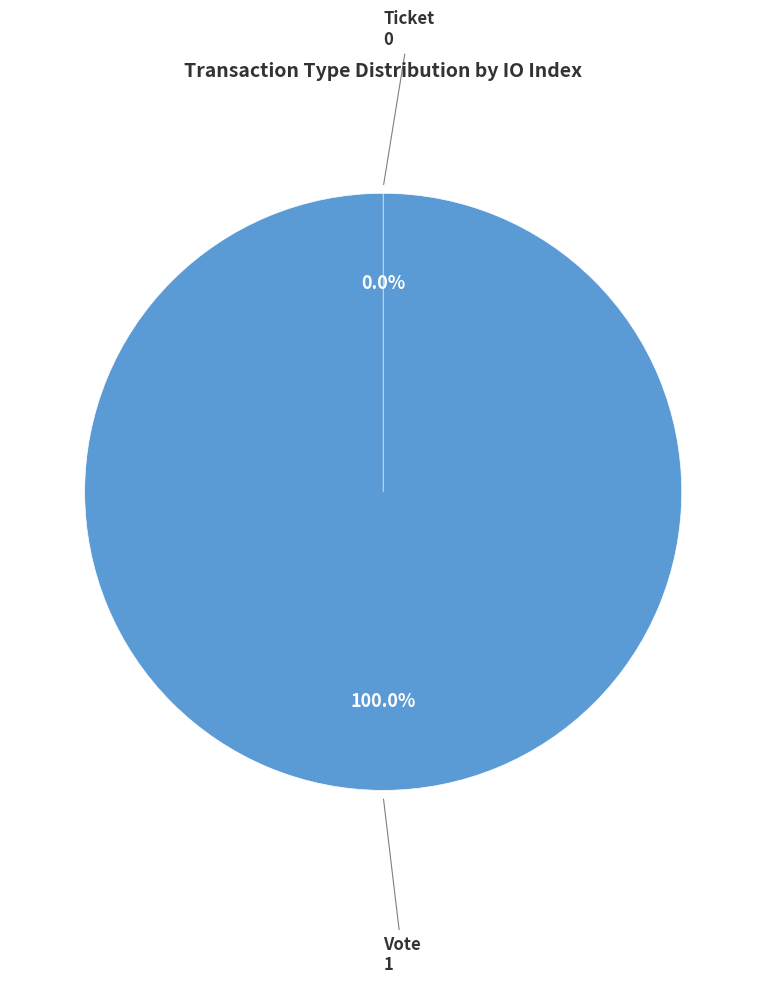

How many slices are in this pie chart?

2